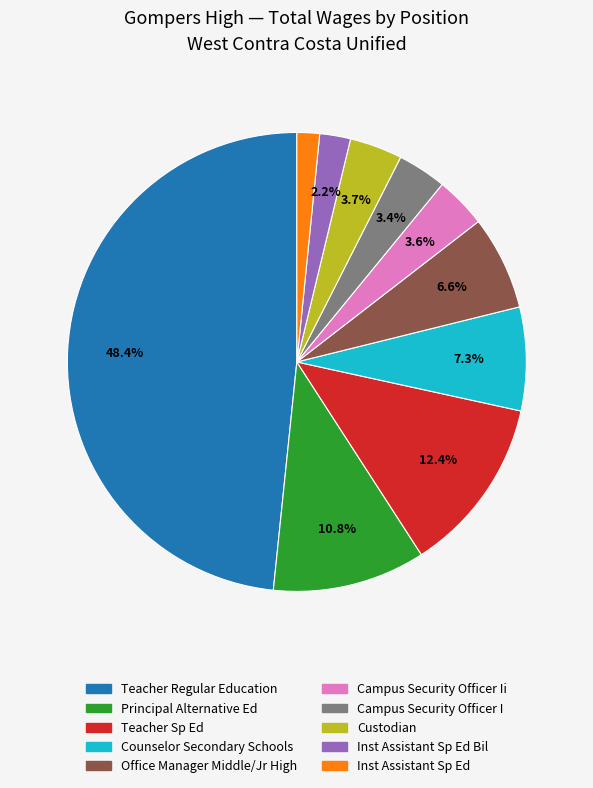

Is there a majority slice in this chart?

No